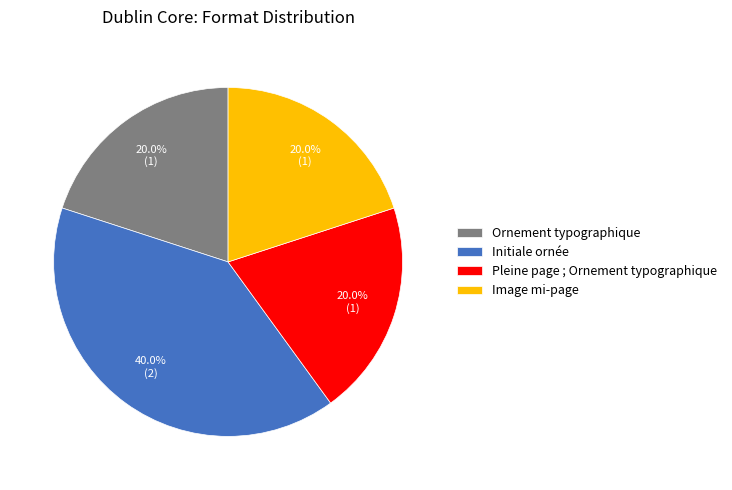

How many segments does this pie chart have?

4